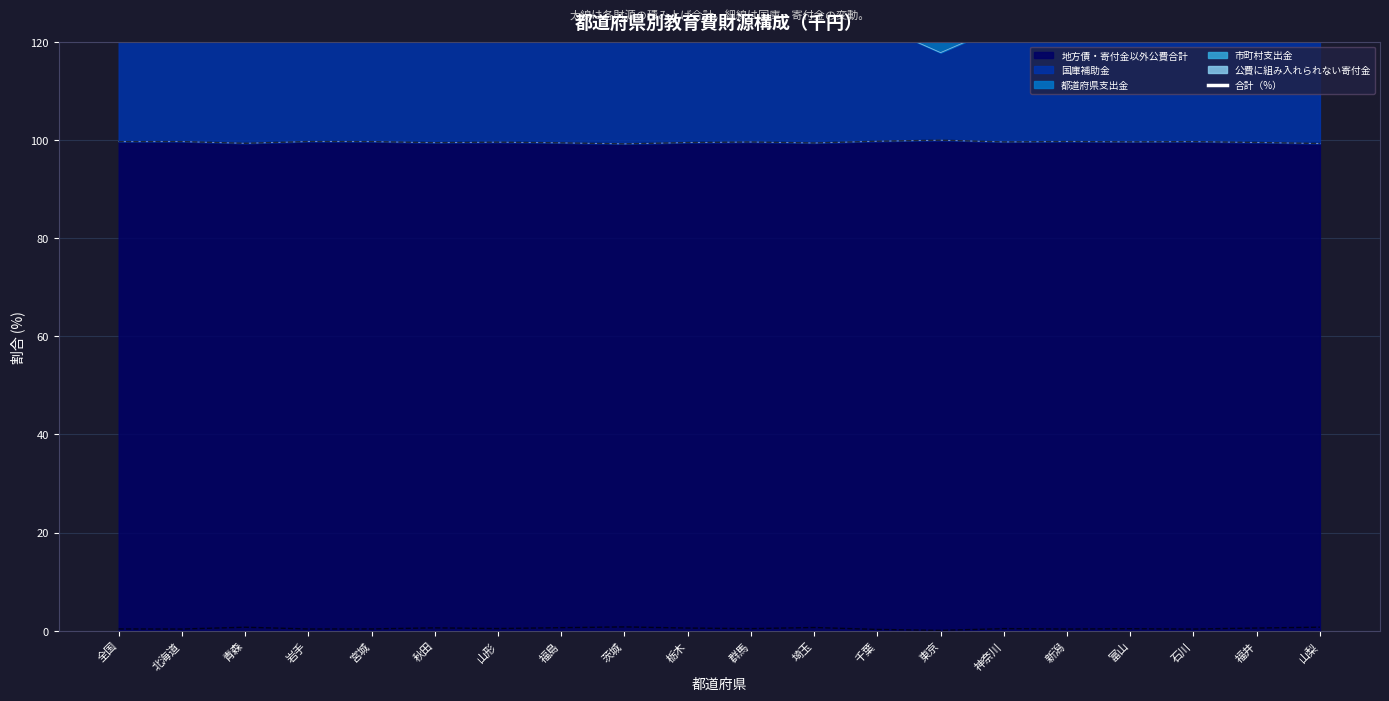

Does the chart display data point markers on the line(s)?

No